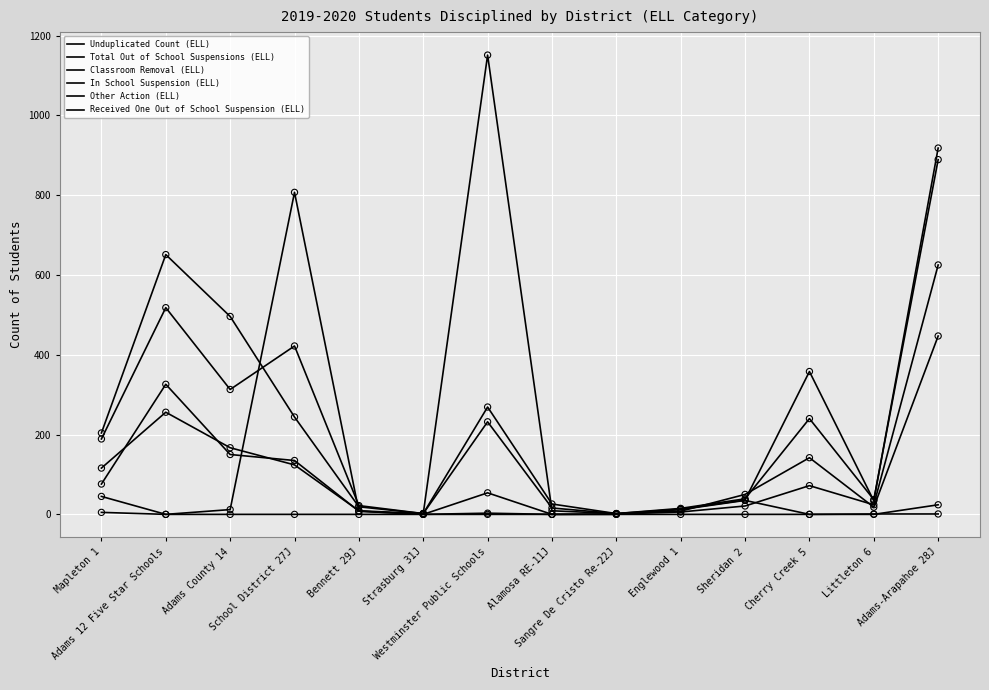

At how many categories does at least one series exceed 1083?

1